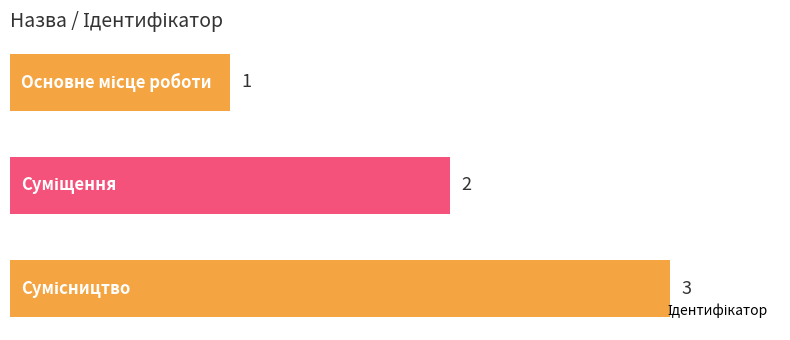

Count the number of categories in the chart.

3